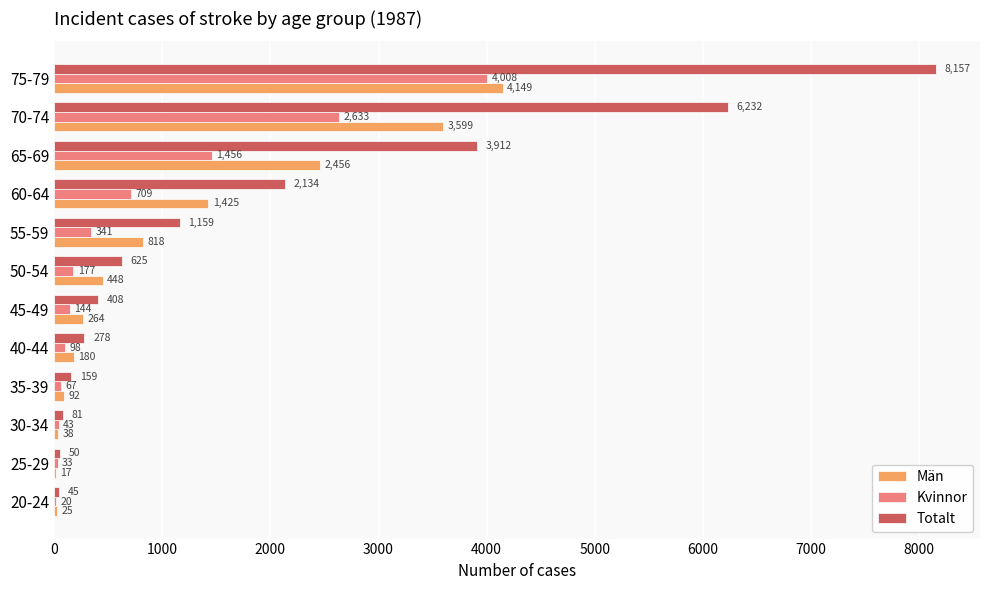

What is the approximate value of Kvinnor at 50-54, to the nearest 10?

180